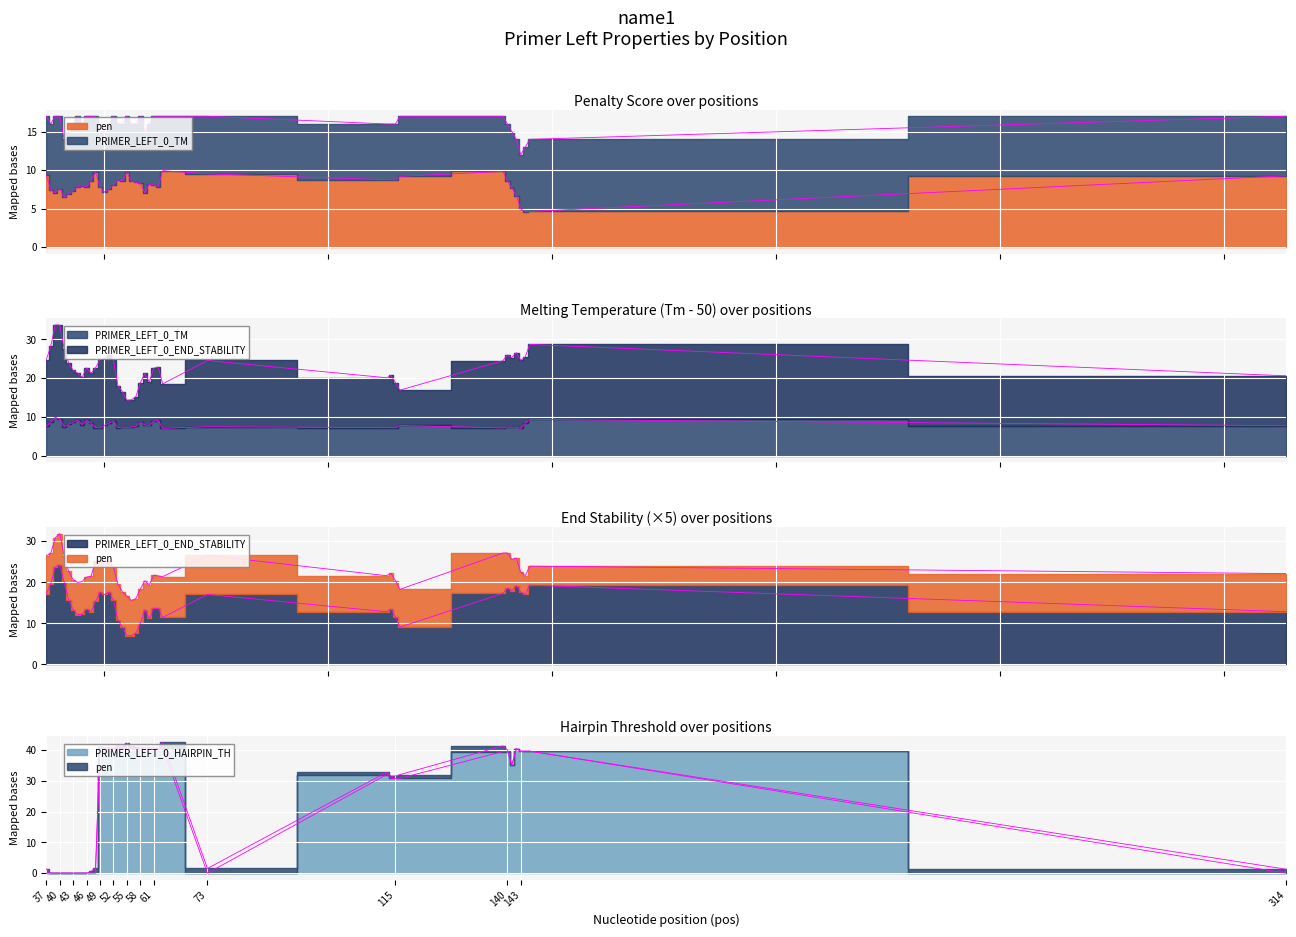

Which category has the lowest value in the PRIMER_LEFT_0_TM series?

143